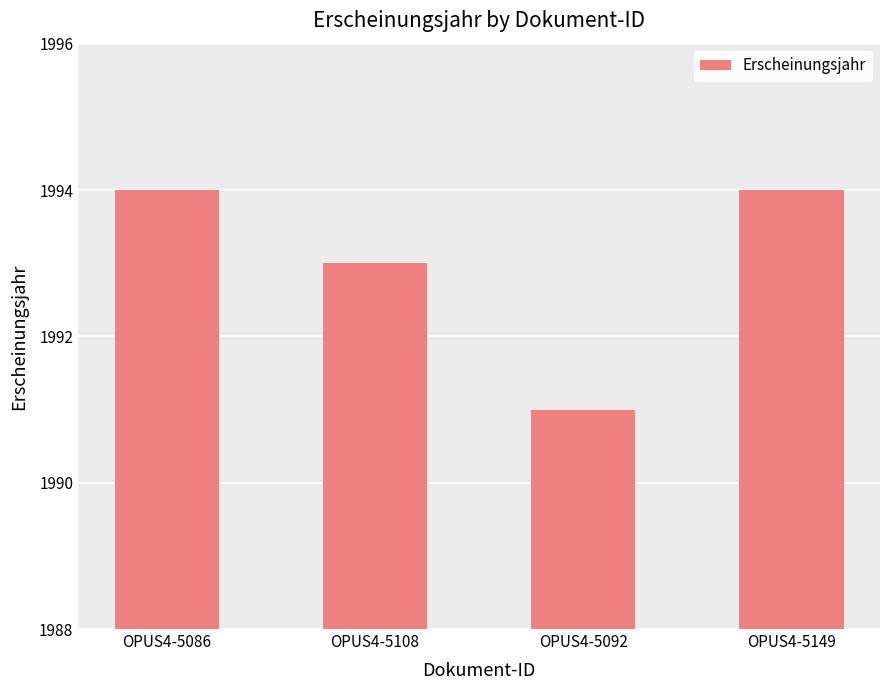

Which label corresponds to the smallest value in the chart?

OPUS4-5092